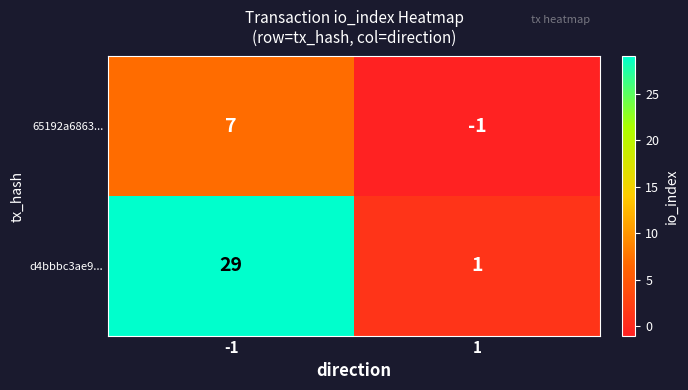

What is the highest value of the 65192a6863... series?

7